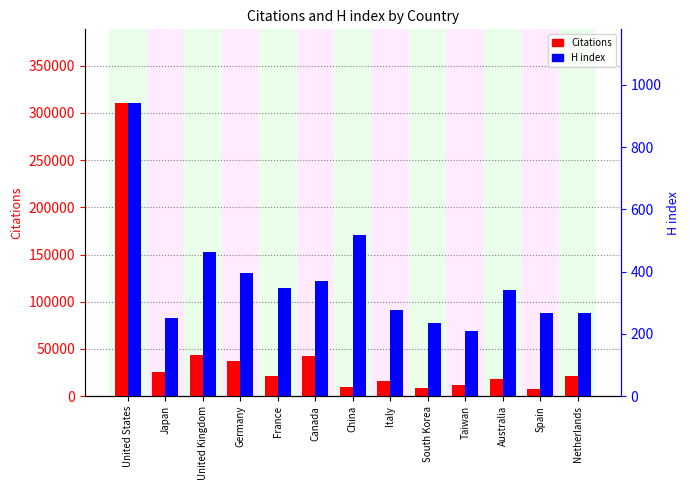

What position from the left is Taiwan?

10